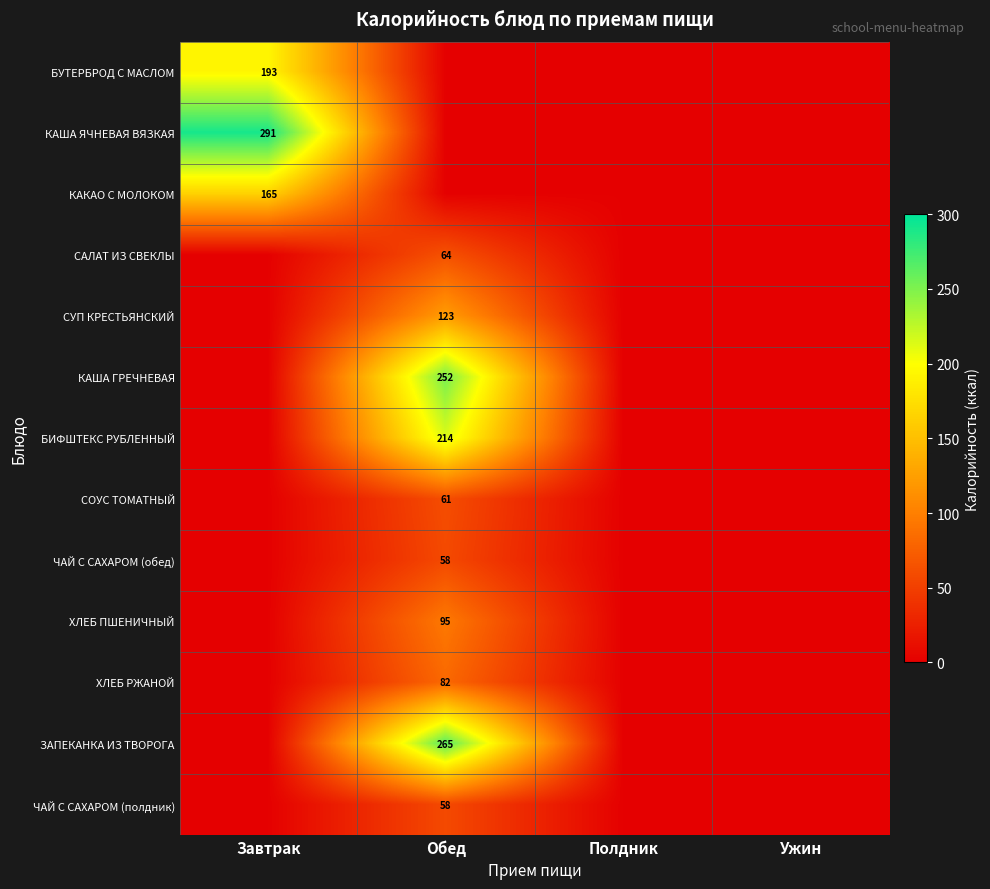

At how many categories does at least one series exceed 238?

2